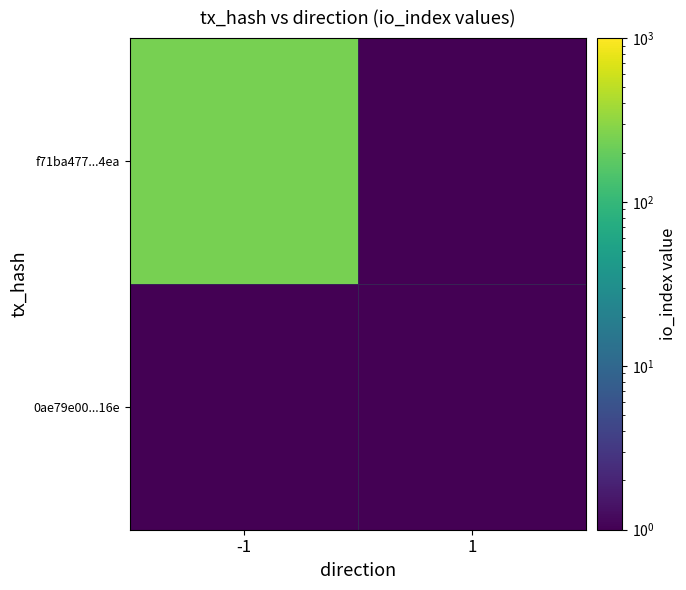

Which label corresponds to the smallest value in the chart?

1